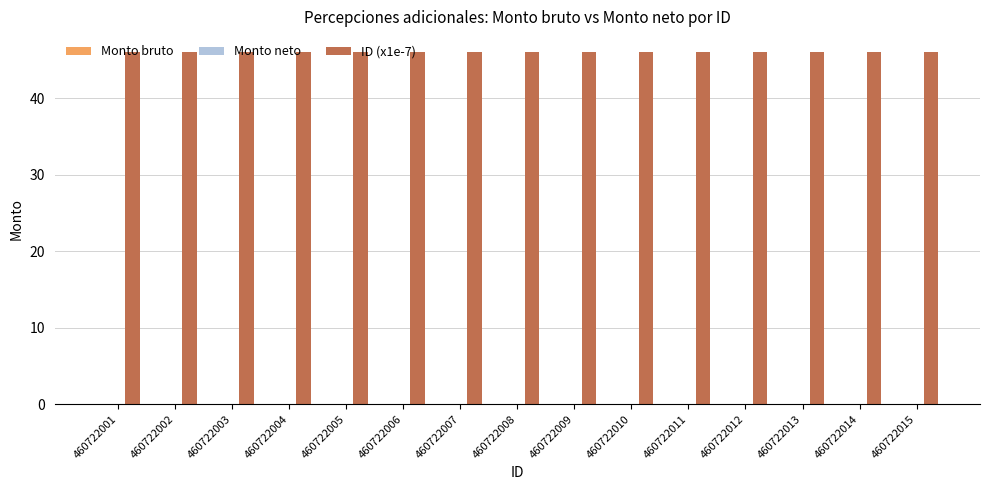

At which category does the chart reach its minimum across all series?

460722001